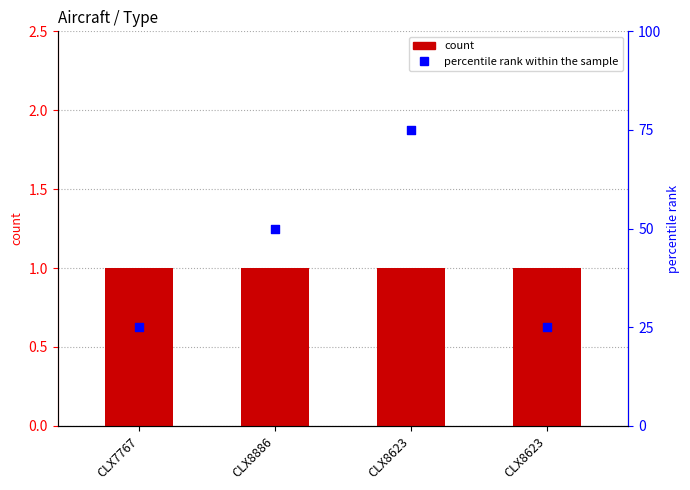

Which series contains the highest Y value?

percentile rank within the sample